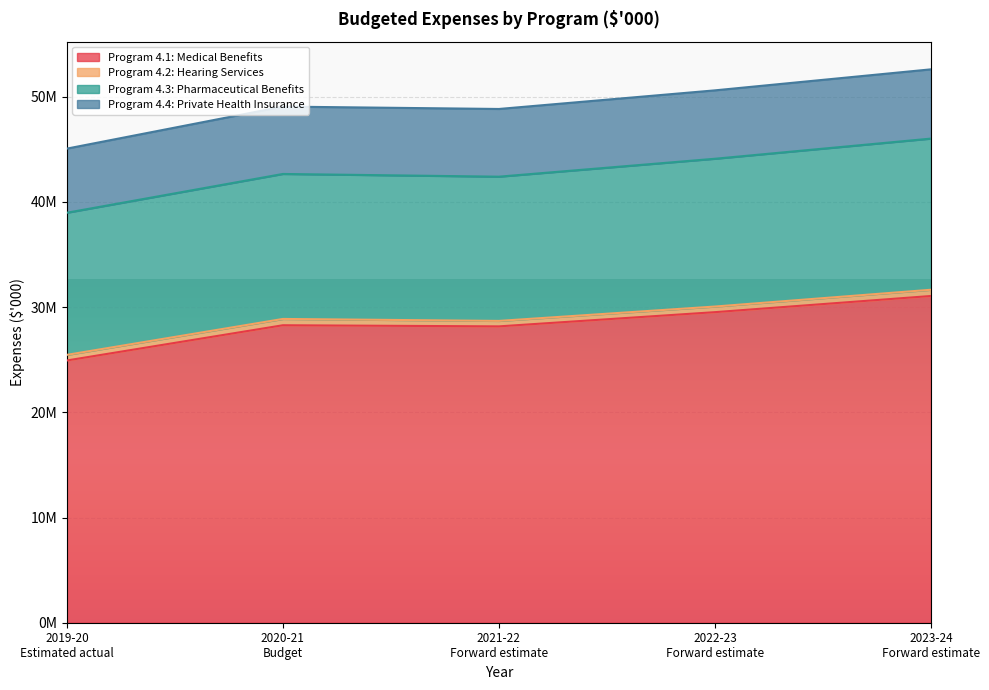

True or false: Program 4.1: Medical Benefits and Program 4.4: Private Health Insurance cross at least once.

False